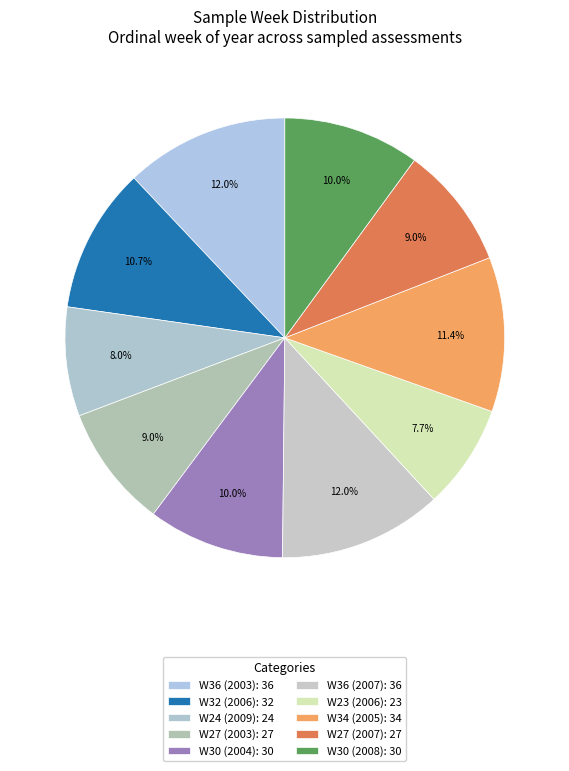

How many slices are in this pie chart?

10